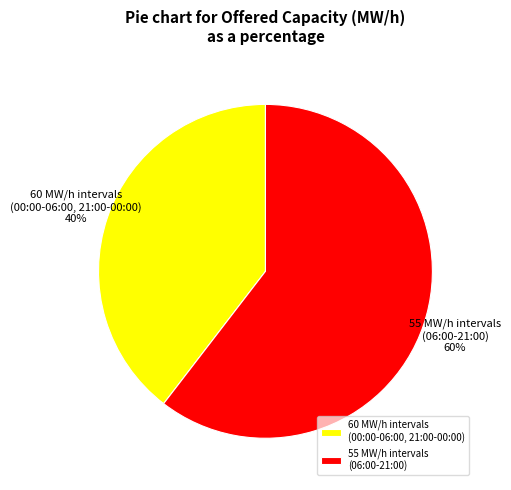

Does any single category account for the majority?

Yes